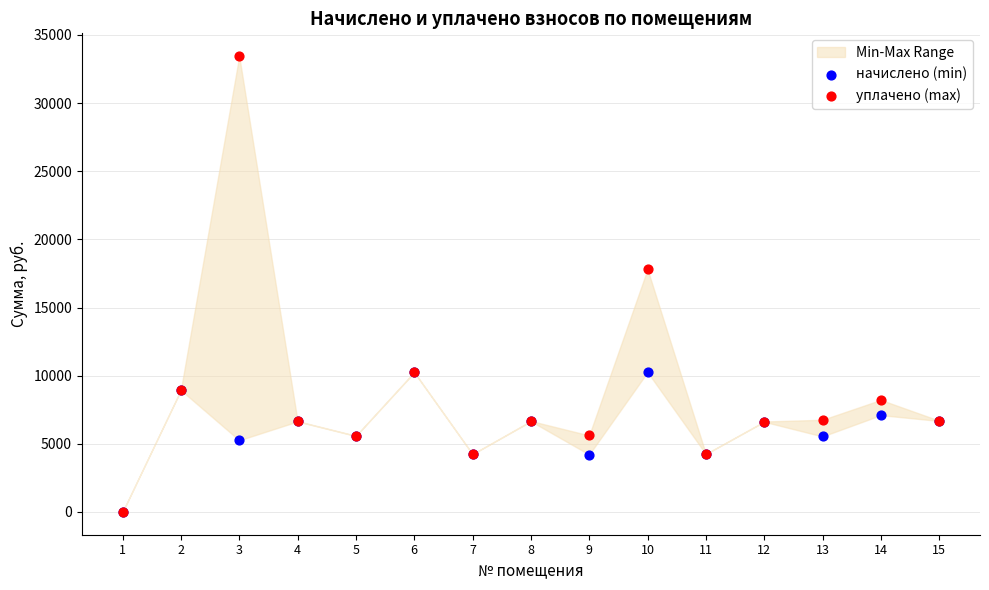

Across all series, what Y value is closest to 16724?

17810.0